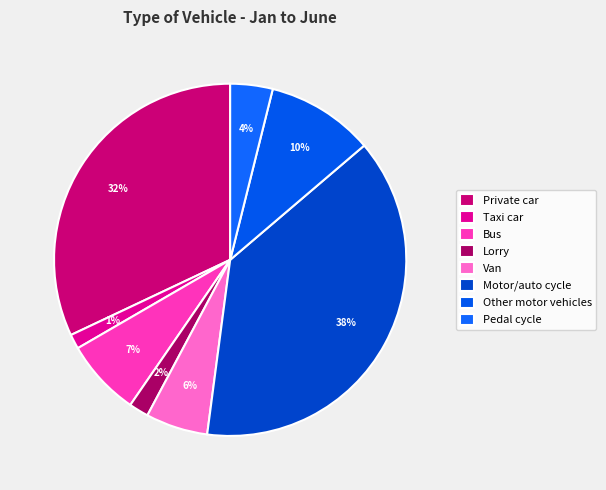

To the nearest percent, what is the difference between the Motor/auto cycle and Taxi car slice percentages?

37%